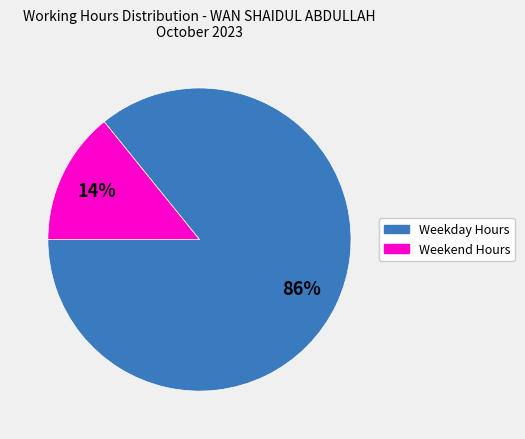

To the nearest percent, what is the difference between the largest and smallest slice percentages?

72%